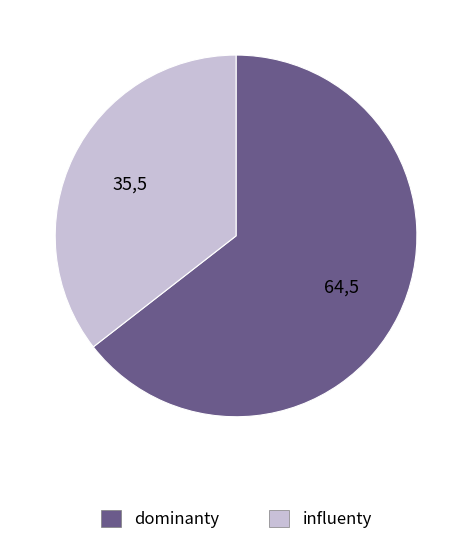

How many slices are in this pie chart?

2